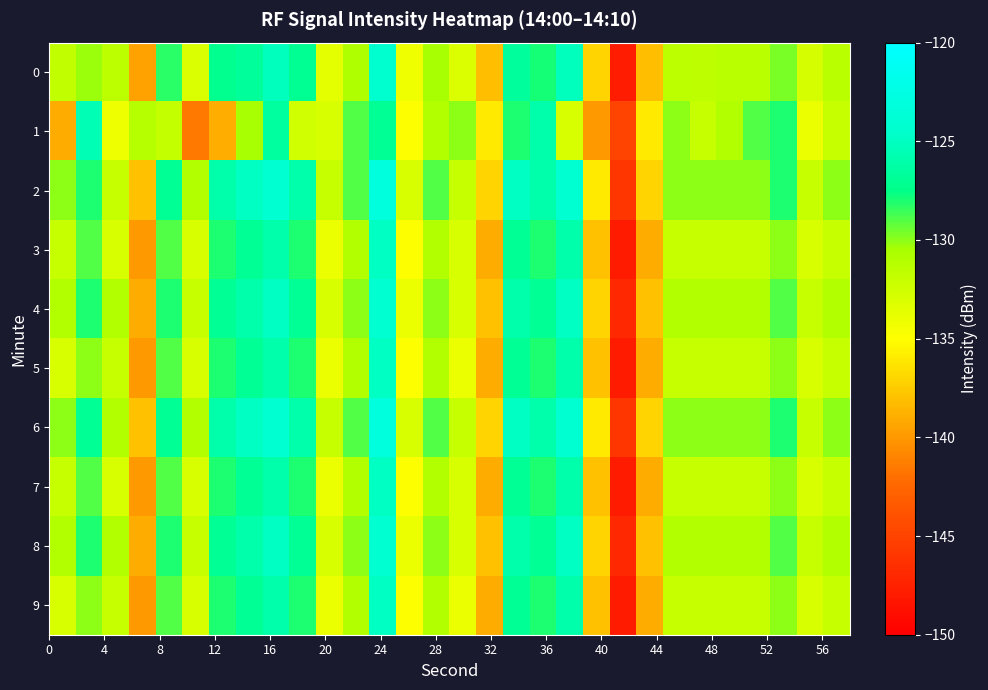

Which series has the largest total across all categories?

6